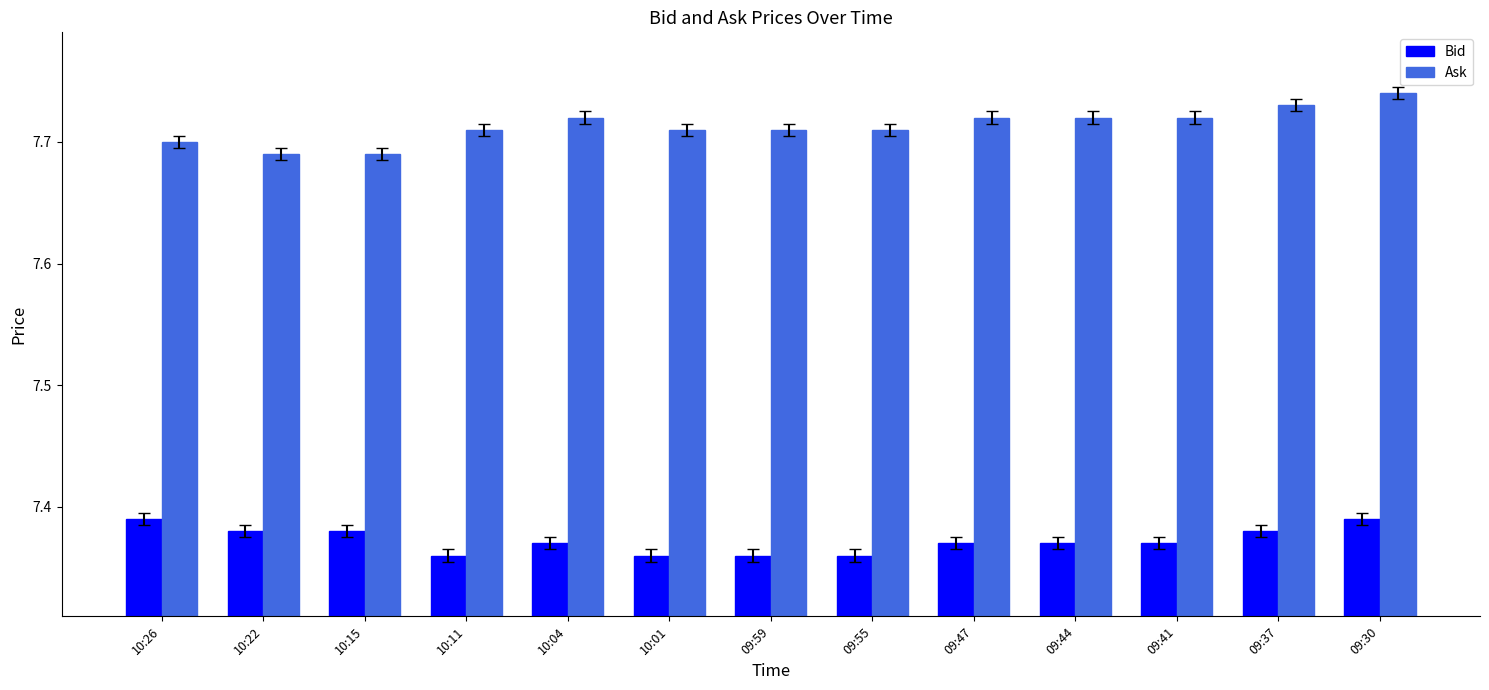

How many groups of bars are there?

13